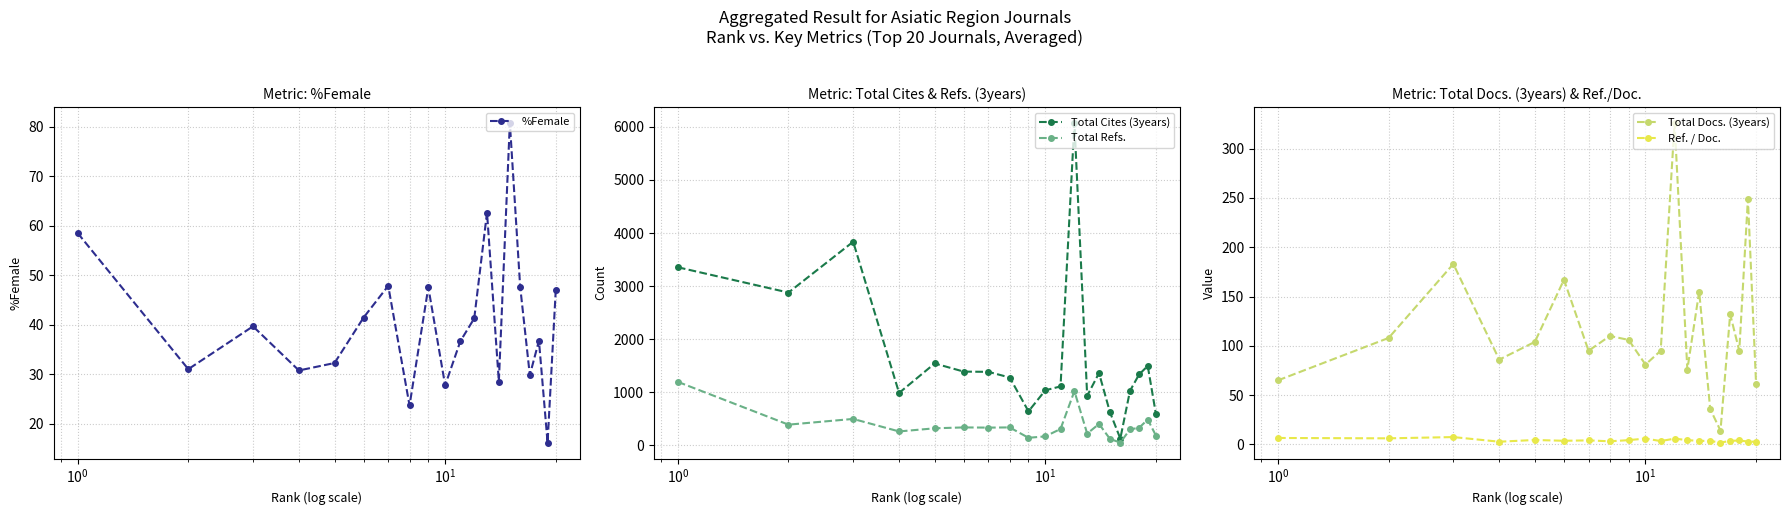

True or false: Total Refs. and Ref. / Doc. intersect in this chart.

False